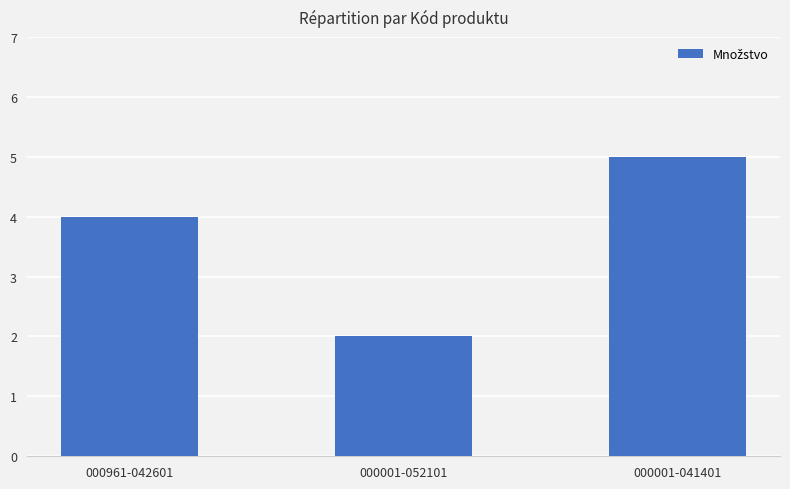

What is the sum of the values at 000961-042601 and 000001-052101?

6